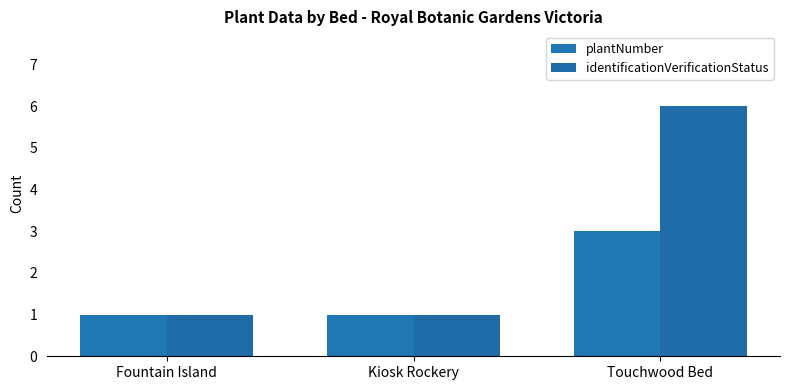

What is the label of the 3rd bar from the right?

Fountain Island